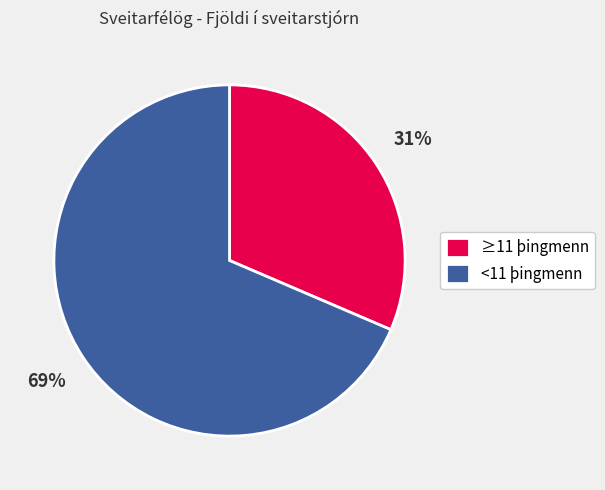

To the nearest percent, what portion does <11 þingmenn represent?

69%